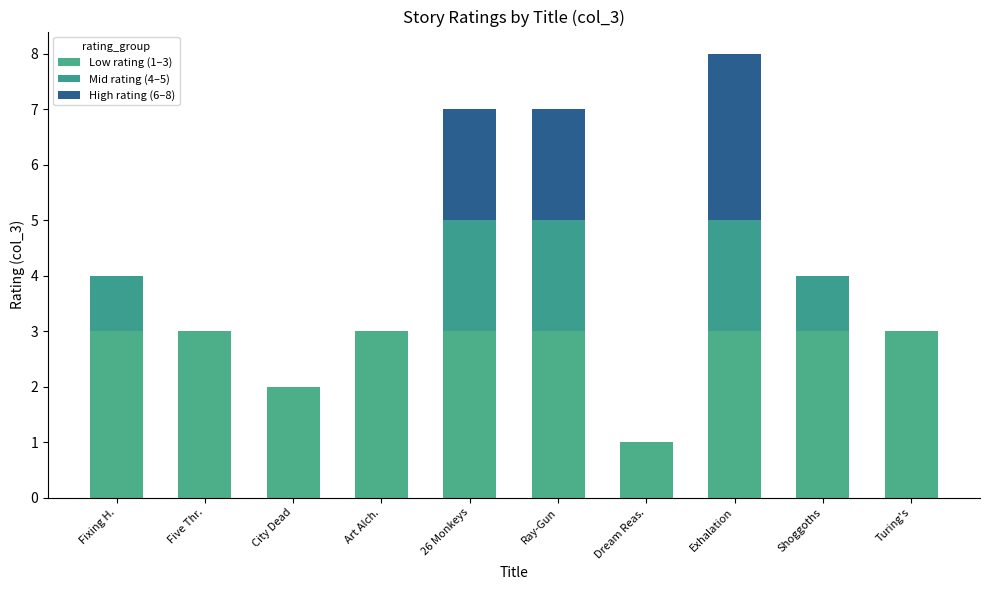

Count the number of data series in this chart.

3